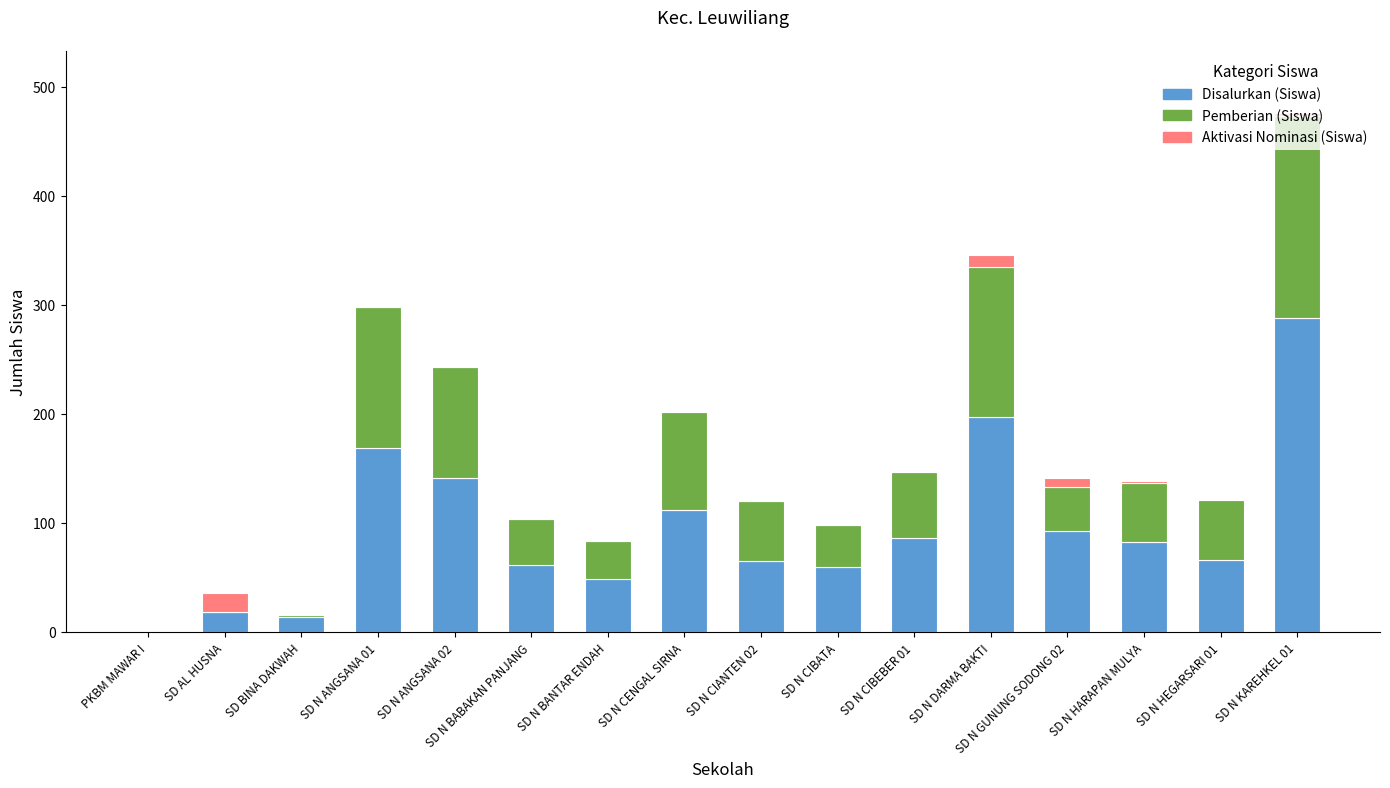

At which category is the sum across all series the highest?

SD N KAREHKEL 01